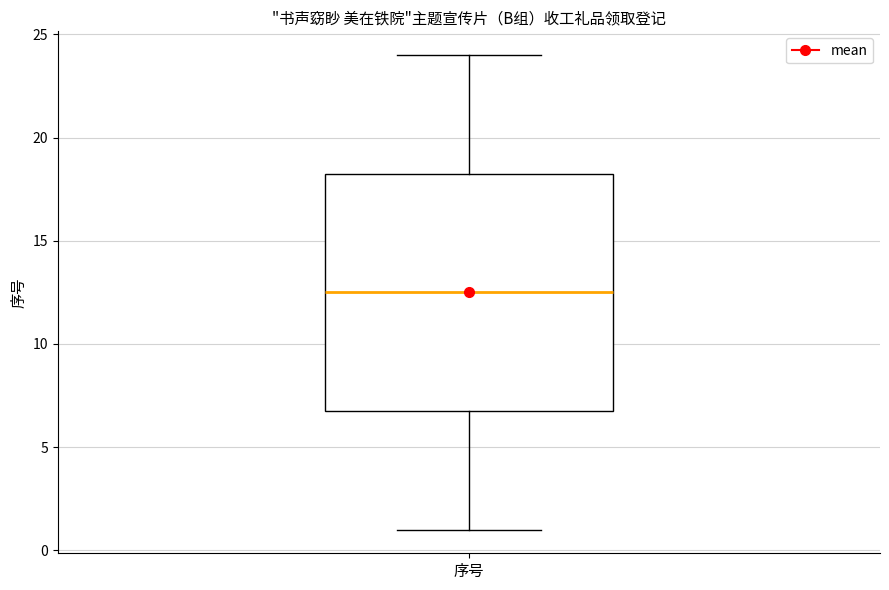

Where does the upper whisker of the box for 序号 end on the y-axis? The values are not printed on the chart, so give them approximately, as read against the axis.

24.0